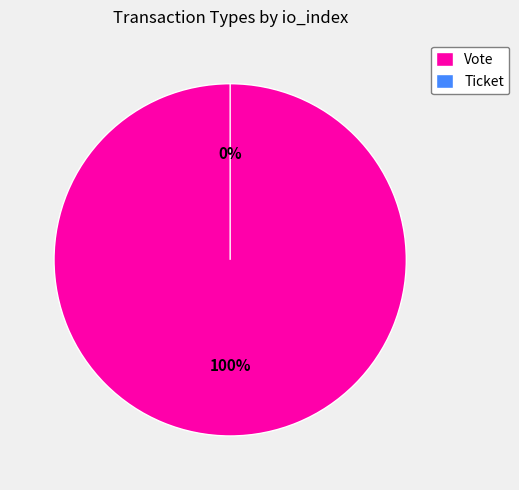

To the nearest percent, what is the difference between the largest and smallest slice percentages?

100%